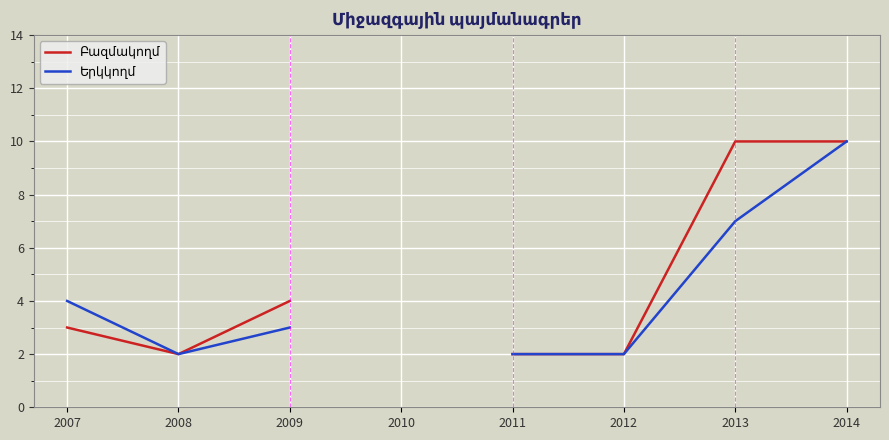

What are all the series names shown in the legend?

Բազմակողմ, Երկկողմ